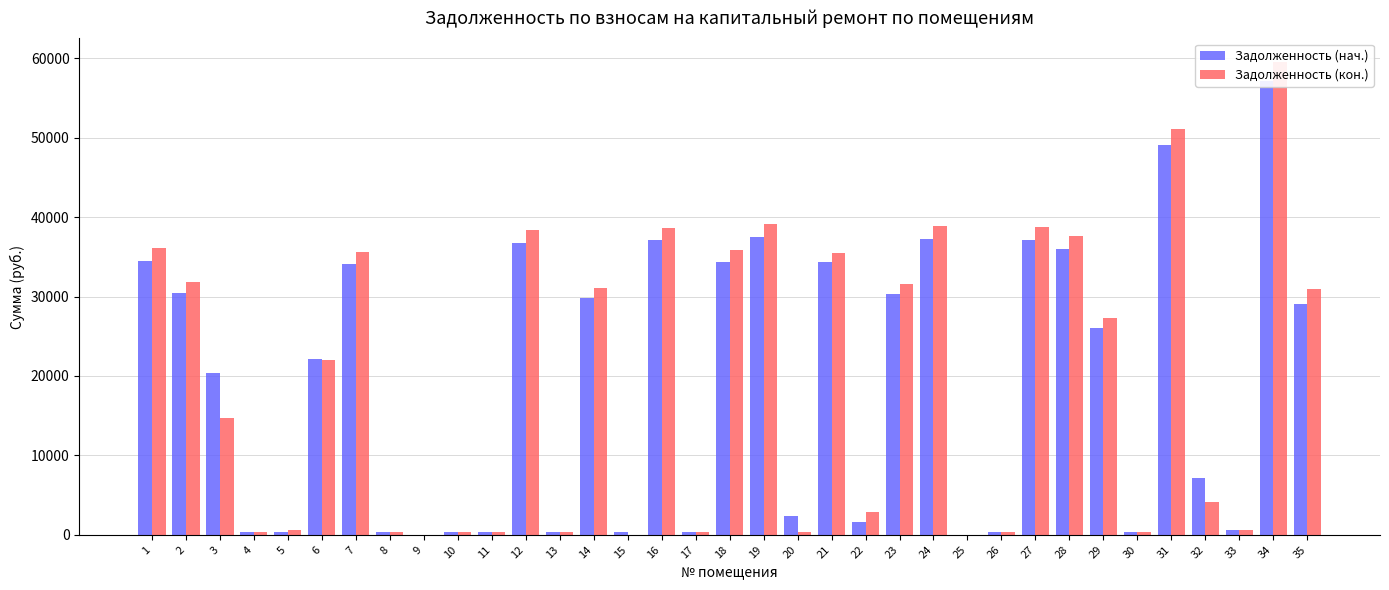

List the labels in order of Задолженность (нач.) value, smallest first.

9, 25, 5, 26, 11, 8, 17, 30, 4, 10, 15, 13, 33, 22, 20, 32, 3, 6, 29, 35, 14, 23, 2, 7, 18, 21, 1, 28, 12, 16, 27, 24, 19, 31, 34